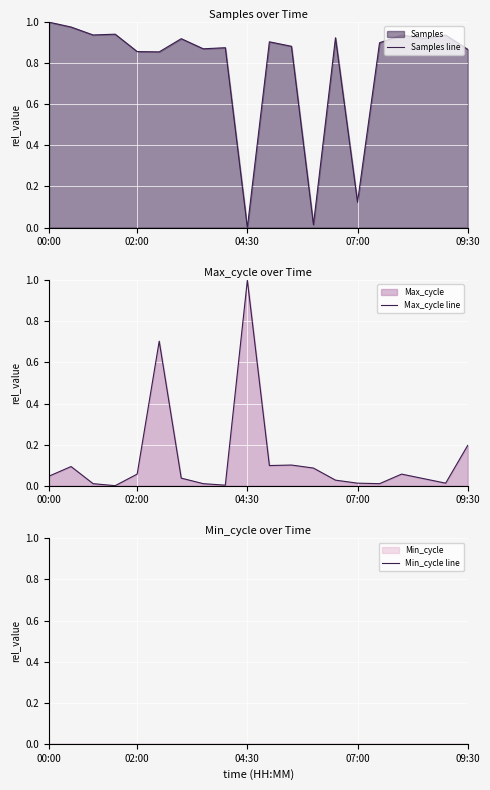

Where do Max_cycle line and Samples line first cross each other?

8 and 9